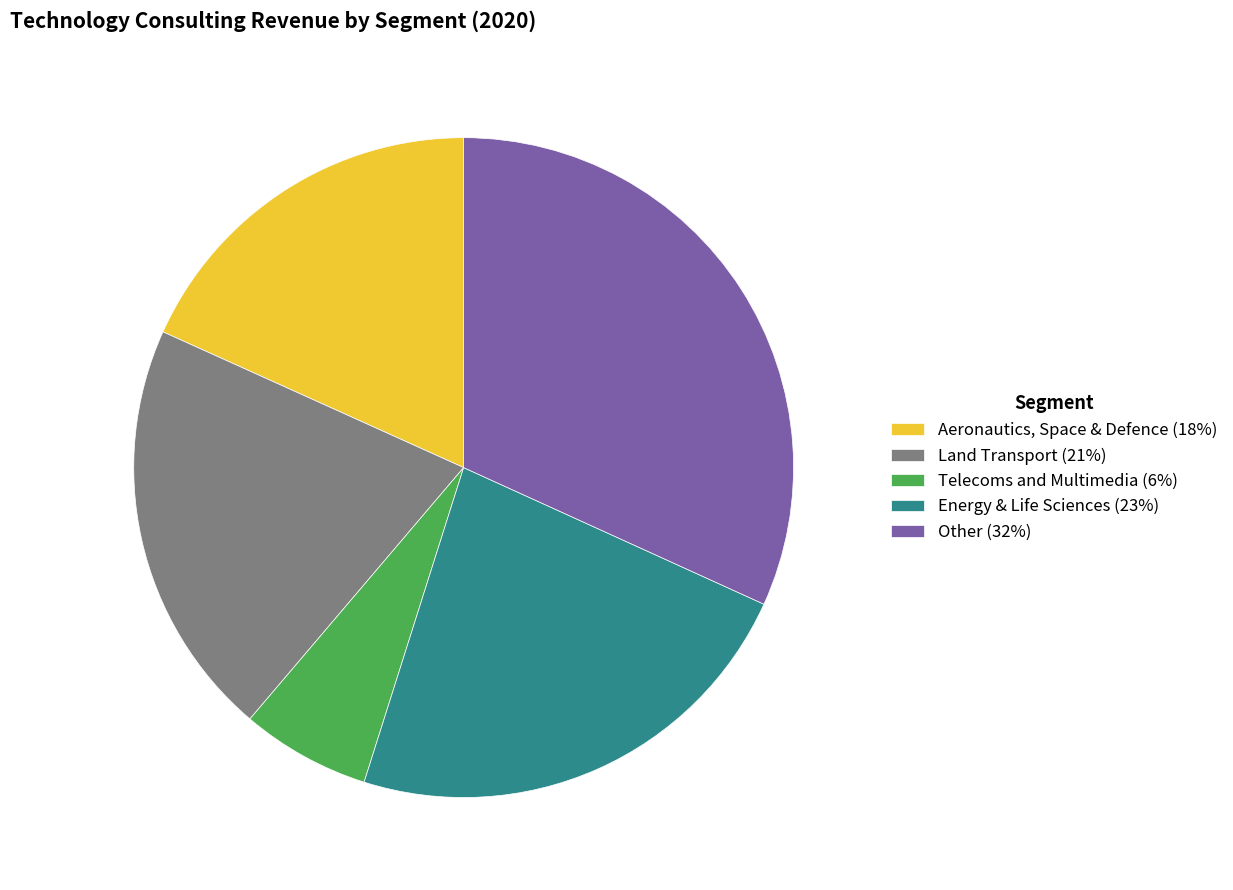

Is there a majority slice in this chart?

No